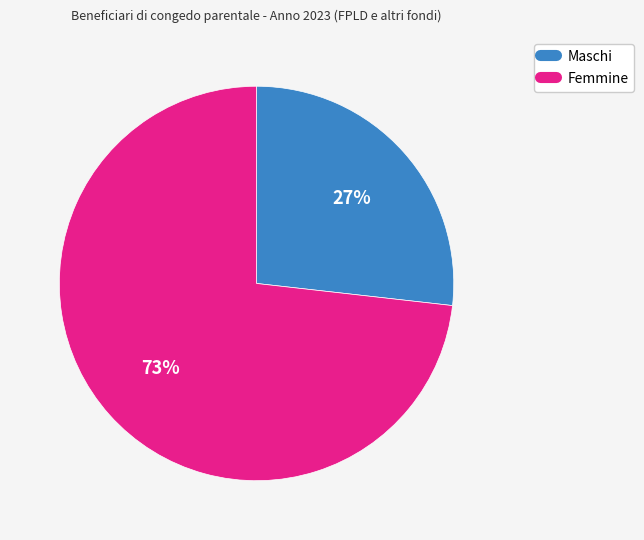

To the nearest percent, what percentage of the pie is Femmine?

73%